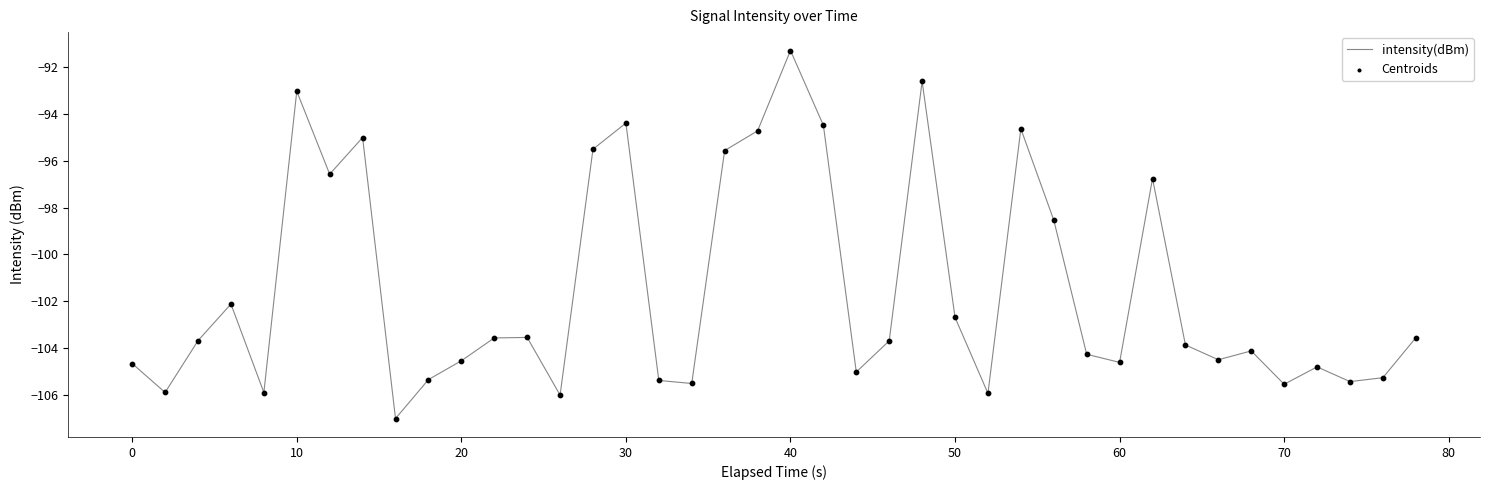

What is the difference between the maximum and minimum values?

15.7